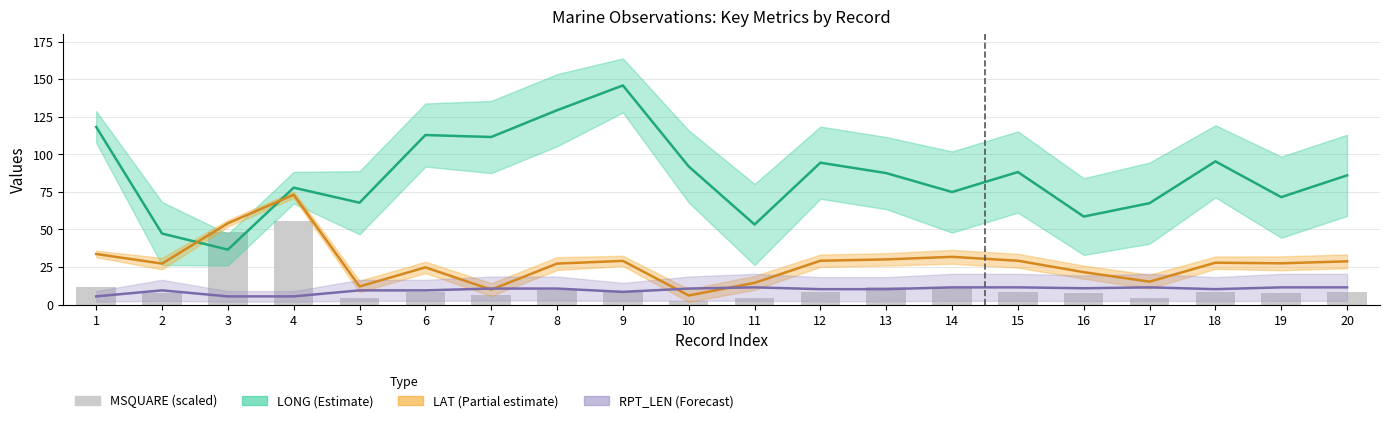

Does the chart contain stacked bars?

No